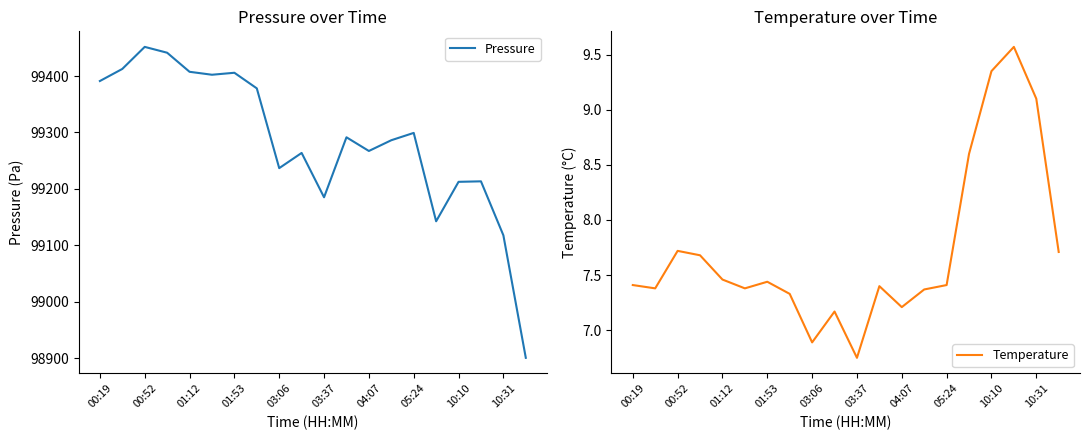

Does the chart display data point markers on the line(s)?

No